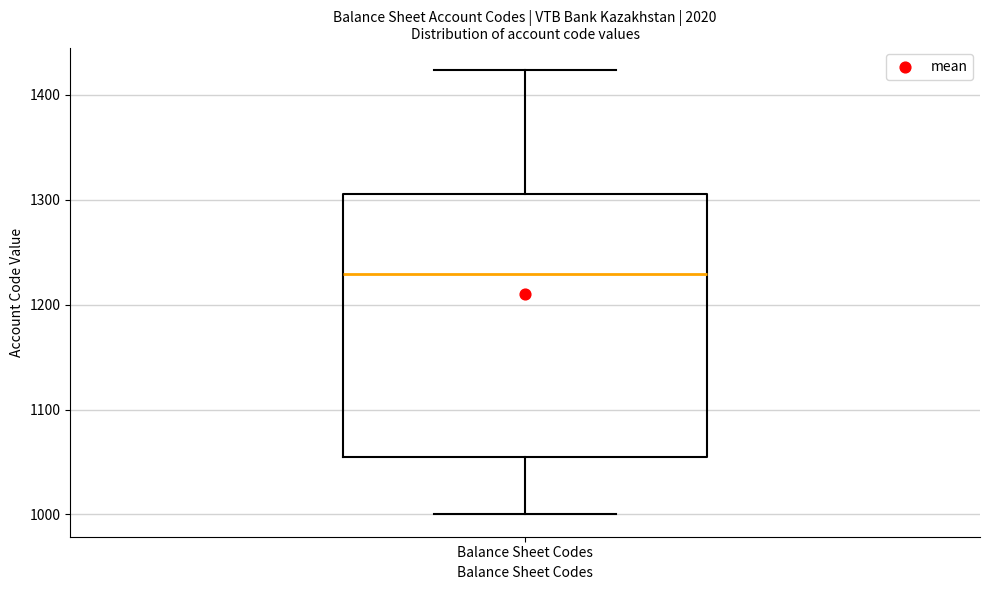

Read this box plot against the y-axis: the position of the median line, the range covered by the box, and the ends of both whiskers. The values are not printed on the chart, so give them approximately, as read against the axis.

median 1230, box 1050 to 1310, whiskers 1000 to 1420